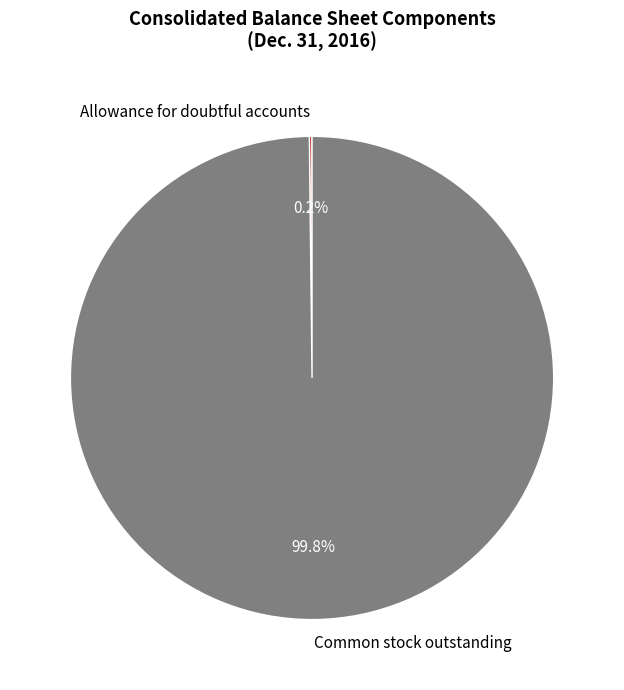

What is the majority slice?

Common stock outstanding